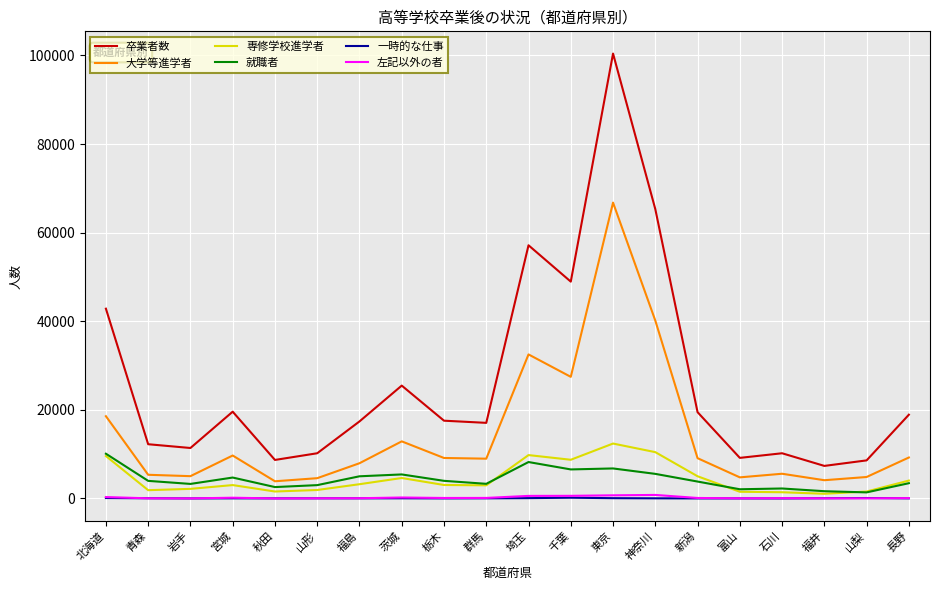

In 専修学校進学者, how many points are lower than both neighbors (excluding endpoints)?

5